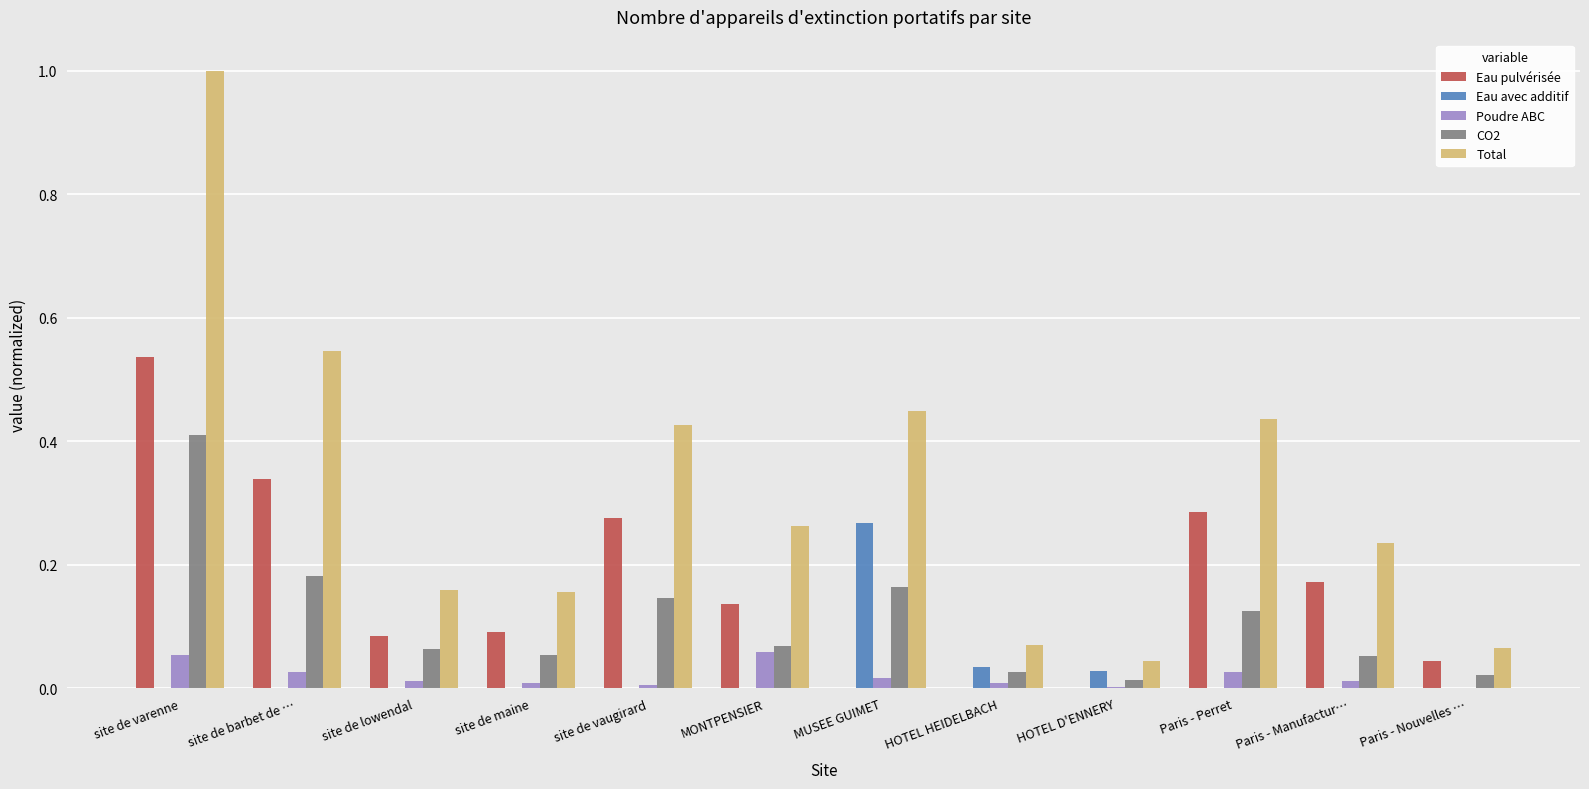

At which label does CO2 reach its peak?

site de varenne